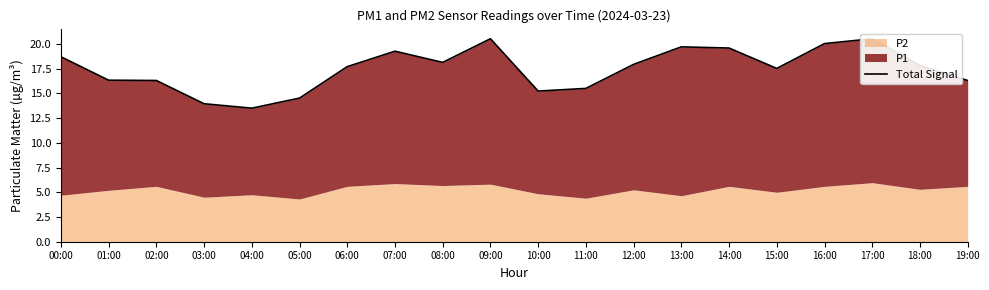

Rank the categories by value from lowest to highest.

04:00, 03:00, 05:00, 10:00, 11:00, 02:00, 19:00, 01:00, 15:00, 06:00, 18:00, 12:00, 08:00, 00:00, 07:00, 14:00, 13:00, 16:00, 09:00, 17:00